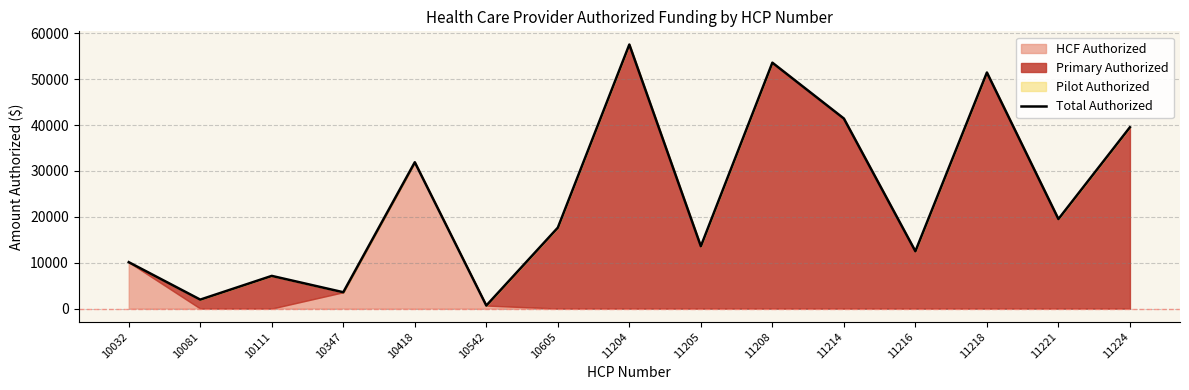

At which label is the value closest to 29093?

10418